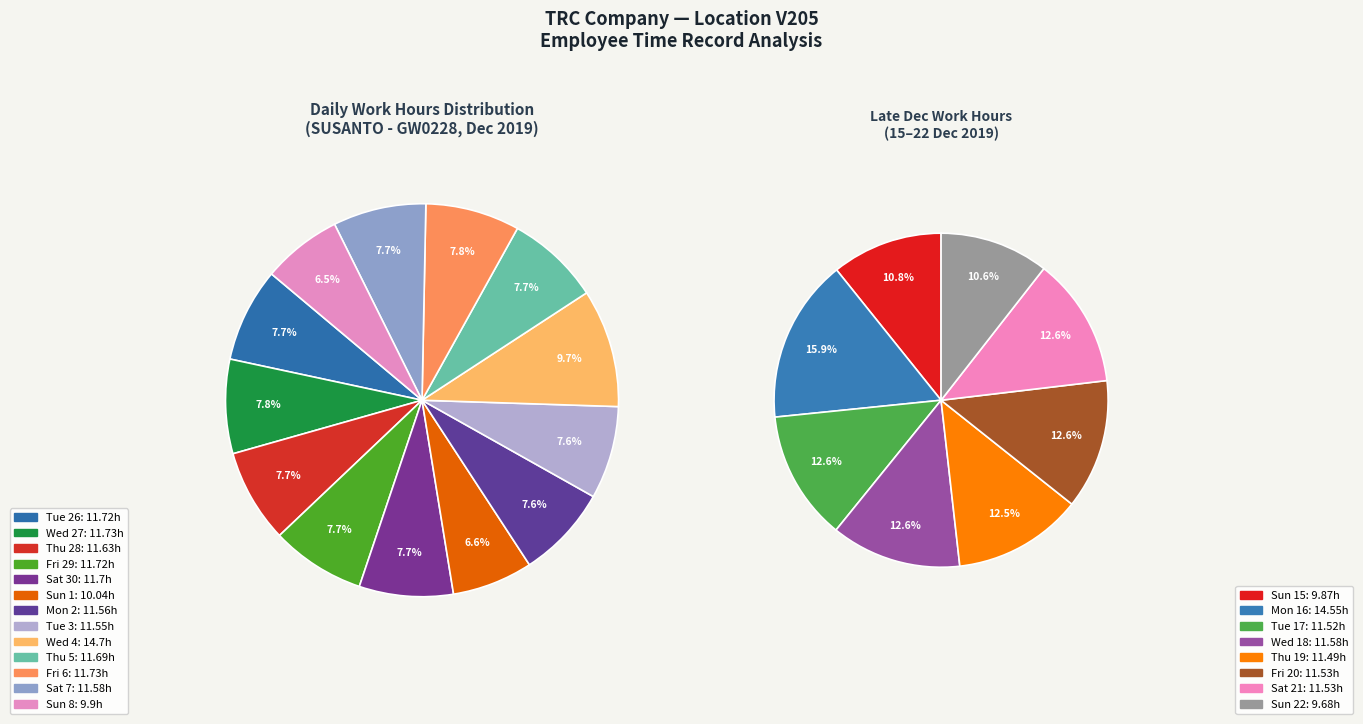

Which slice is the smallest?

Sun 8